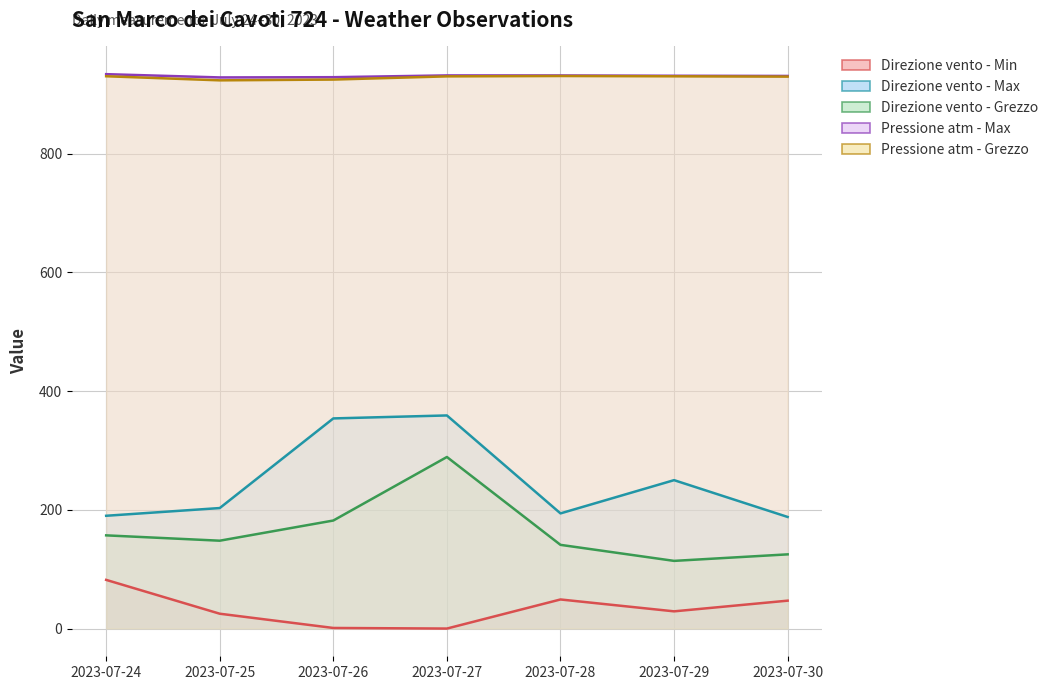

How many lines are shown in the chart?

5